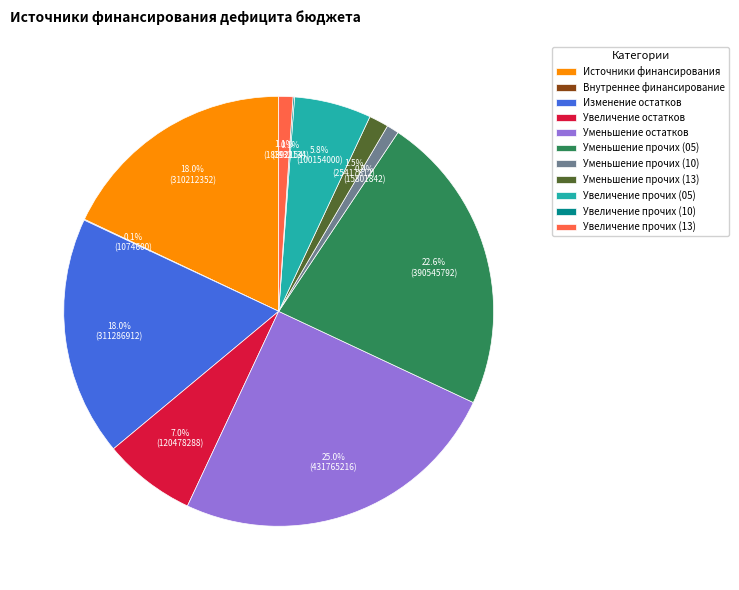

To the nearest percent, what is the difference between the largest and smallest slice percentages?

25%